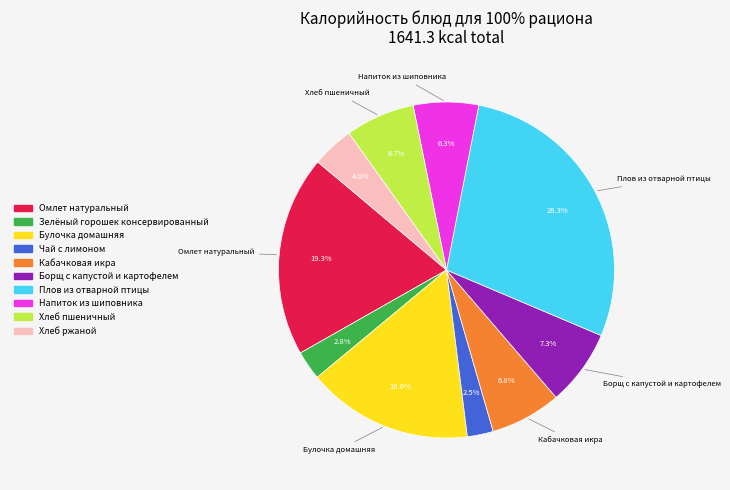

Combined, do Хлеб ржаной and Кабачковая икра account for over 50%?

No